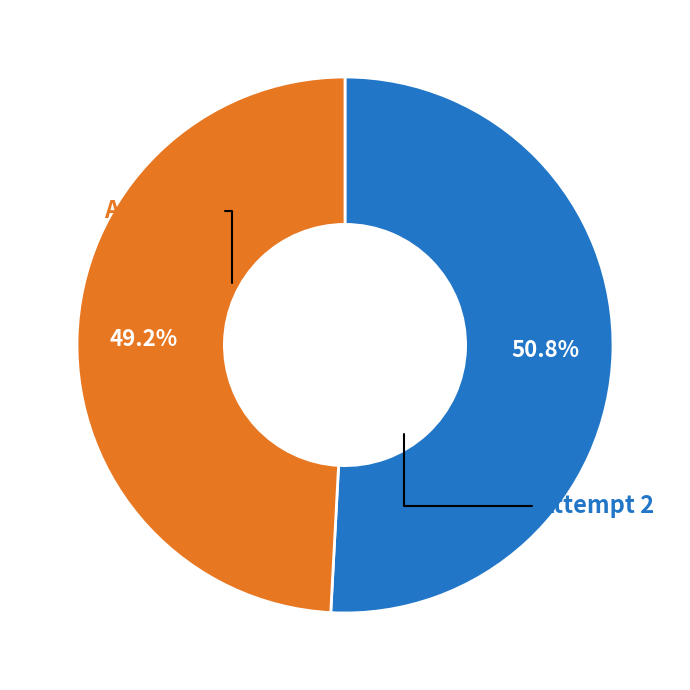

To the nearest percent, what is the difference between the Attempt 1 and Attempt 2 slice percentages?

2%